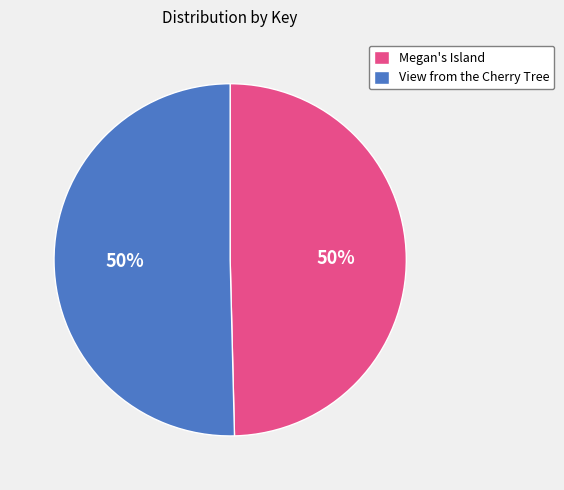

How many slices are in this pie chart?

2